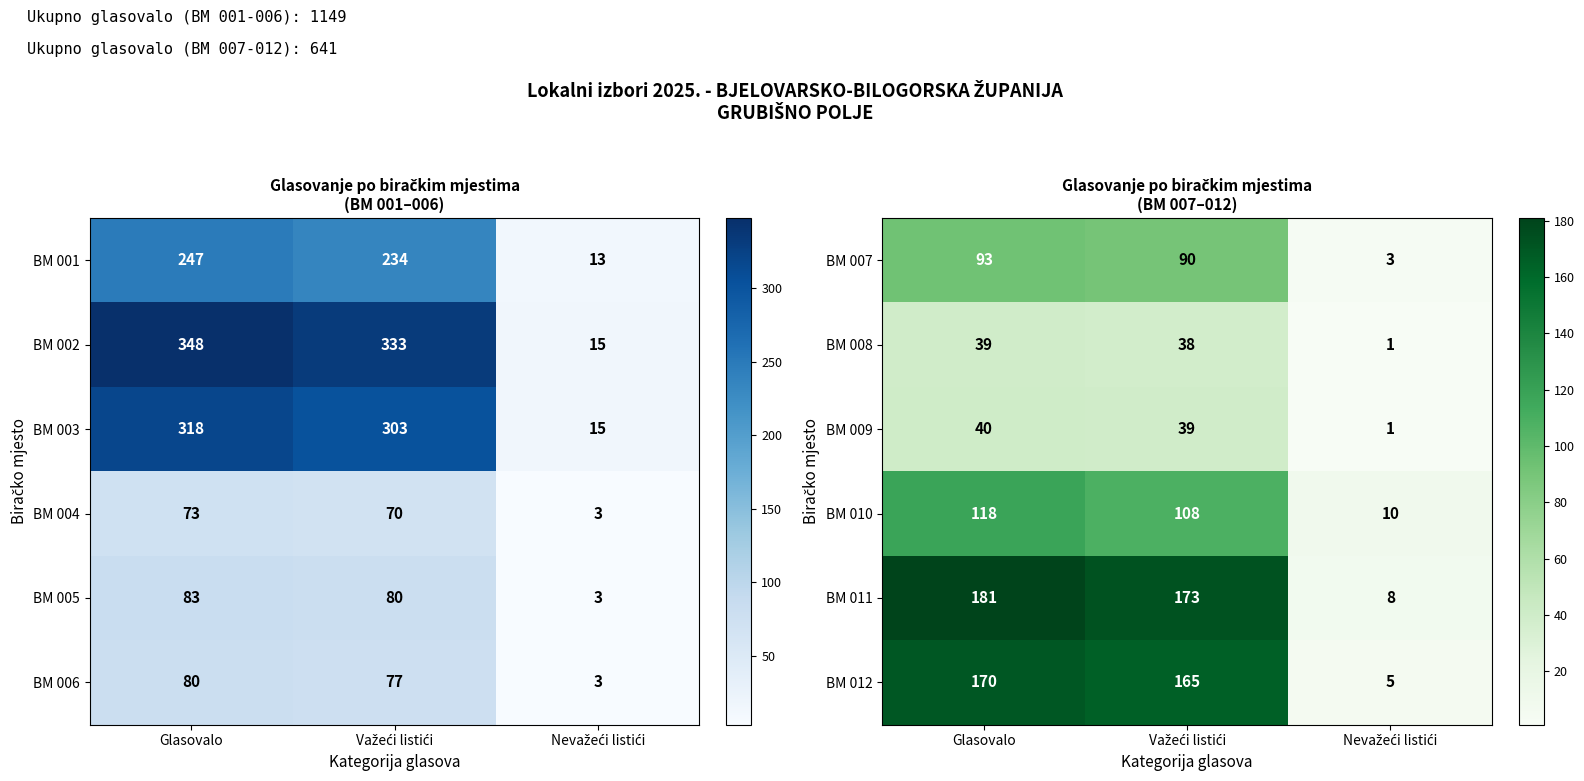

What is the highest value of the BM 007 series?

93